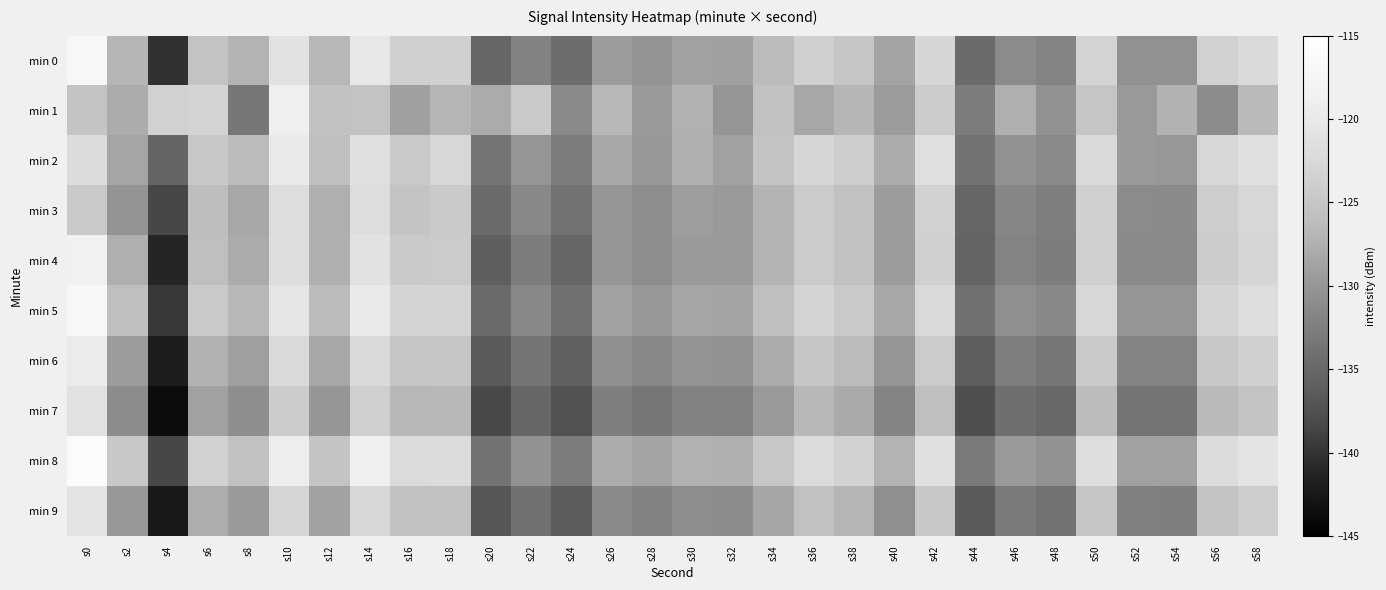

Reading left to right, extract all data points from this chart.

min 0: s0=-117.1	s2=-126.9	s4=-140.2	s6=-125.3	s8=-127.1	s10=-121.0	s12=-126.8	s14=-120.3	s16=-123.7	s18=-123.7	s20=-135.1	s22=-132.0	s24=-134.4	s26=-129.4	s28=-130.2	s30=-128.8	s32=-129.0	s34=-126.4	s36=-123.7	s38=-125.0	s40=-128.7	s42=-122.9	s44=-134.6	s46=-131.2	s48=-131.9	s50=-123.2	s52=-130.5	s54=-130.5	s56=-123.5	s58=-122.2
min 1: s0=-125.2	s2=-127.9	s4=-123.5	s6=-123.2	s8=-133.3	s10=-118.9	s12=-125.5	s14=-125.4	s16=-129.0	s18=-127.0	s20=-128.0	s22=-124.5	s24=-131.2	s26=-126.8	s28=-129.6	s30=-127.4	s32=-130.1	s34=-125.7	s36=-128.3	s38=-126.9	s40=-129.5	s42=-124.2	s44=-132.8	s46=-127.6	s48=-130.4	s50=-125.1	s52=-129.7	s54=-127.3	s56=-131.0	s58=-126.5
min 2: s0=-122.0	s2=-128.5	s4=-135.2	s6=-124.8	s8=-126.4	s10=-119.7	s12=-125.9	s14=-121.3	s16=-124.6	s18=-122.8	s20=-133.4	s22=-130.1	s24=-132.7	s26=-128.2	s28=-129.8	s30=-127.6	s32=-128.9	s34=-125.3	s36=-122.9	s38=-124.1	s40=-127.8	s42=-121.5	s44=-133.7	s46=-130.4	s48=-131.2	s50=-122.4	s52=-129.6	s54=-129.8	s56=-122.7	s58=-121.3
min 3: s0=-124.5	s2=-130.2	s4=-138.4	s6=-126.1	s8=-128.3	s10=-121.7	s12=-127.6	s14=-121.9	s16=-125.2	s18=-124.4	s20=-134.6	s22=-131.5	s24=-133.8	s26=-129.9	s28=-130.8	s30=-129.2	s32=-129.6	s34=-127.1	s36=-124.3	s38=-125.7	s40=-129.3	s42=-123.4	s44=-135.1	s46=-131.7	s48=-132.5	s50=-123.8	s52=-131.1	s54=-131.2	s56=-124.1	s58=-122.8
min 4: s0=-118.3	s2=-127.6	s4=-141.2	s6=-126.0	s8=-128.0	s10=-121.8	s12=-127.5	s14=-121.0	s16=-124.4	s18=-124.3	s20=-135.9	s22=-132.7	s24=-135.1	s26=-130.1	s28=-130.9	s30=-129.6	s32=-129.7	s34=-127.1	s36=-124.3	s38=-125.6	s40=-129.4	s42=-123.6	s44=-135.3	s46=-131.9	s48=-132.6	s50=-123.9	s52=-131.2	s54=-131.3	s56=-124.2	s58=-122.9
min 5: s0=-116.8	s2=-125.9	s4=-139.5	s6=-124.6	s8=-126.7	s10=-120.4	s12=-126.3	s14=-119.8	s16=-123.2	s18=-123.1	s20=-134.8	s22=-131.5	s24=-133.9	s26=-128.9	s28=-129.8	s30=-128.4	s32=-128.6	s34=-126.0	s36=-123.2	s38=-124.5	s40=-128.2	s42=-122.4	s44=-134.1	s46=-130.7	s48=-131.5	s50=-122.7	s52=-130.1	s54=-130.1	s56=-123.1	s58=-121.8
min 6: s0=-119.5	s2=-129.3	s4=-142.0	s6=-127.2	s8=-129.1	s10=-122.5	s12=-128.3	s14=-122.2	s16=-125.1	s18=-125.0	s20=-136.5	s22=-133.4	s24=-135.8	s26=-130.7	s28=-131.6	s30=-130.3	s32=-130.5	s34=-127.9	s36=-125.0	s38=-126.4	s40=-130.1	s42=-124.3	s44=-136.0	s46=-132.5	s48=-133.3	s50=-124.6	s52=-131.9	s54=-131.9	s56=-124.9	s58=-123.6
min 7: s0=-121.2	s2=-131.0	s4=-143.7	s6=-128.9	s8=-130.8	s10=-124.2	s12=-130.0	s14=-123.9	s16=-126.8	s18=-126.7	s20=-138.2	s22=-135.1	s24=-137.5	s26=-132.4	s28=-133.3	s30=-132.0	s32=-132.2	s34=-129.6	s36=-126.7	s38=-128.1	s40=-131.8	s42=-126.0	s44=-137.7	s46=-134.2	s48=-135.0	s50=-126.3	s52=-133.6	s54=-133.6	s56=-126.6	s58=-125.3
min 8: s0=-115.9	s2=-124.8	s4=-138.4	s6=-123.5	s8=-125.6	s10=-119.3	s12=-125.2	s14=-118.7	s16=-122.1	s18=-122.0	s20=-133.7	s22=-130.4	s24=-132.8	s26=-127.8	s28=-128.7	s30=-127.3	s32=-127.5	s34=-124.9	s36=-122.1	s38=-123.4	s40=-127.1	s42=-121.3	s44=-132.9	s46=-129.6	s48=-130.4	s50=-121.6	s52=-128.9	s54=-128.9	s56=-122.0	s58=-120.7
min 9: s0=-120.7	s2=-129.8	s4=-142.5	s6=-127.7	s8=-129.6	s10=-123.0	s12=-128.8	s14=-122.7	s16=-125.6	s18=-125.5	s20=-137.0	s22=-133.9	s24=-136.3	s26=-131.3	s28=-132.1	s30=-130.8	s32=-131.0	s34=-128.4	s36=-125.6	s38=-126.9	s40=-130.6	s42=-124.8	s44=-136.5	s46=-133.0	s48=-133.8	s50=-125.1	s52=-132.3	s54=-132.4	s56=-125.4	s58=-124.1